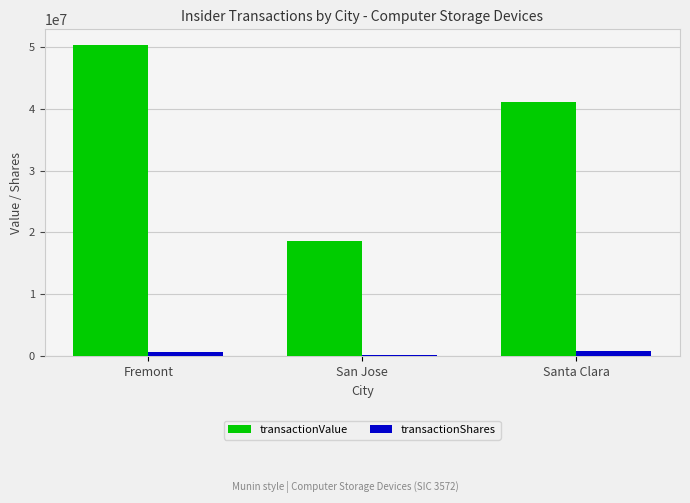

Which series changed the most between San Jose and Santa Clara?

transactionValue